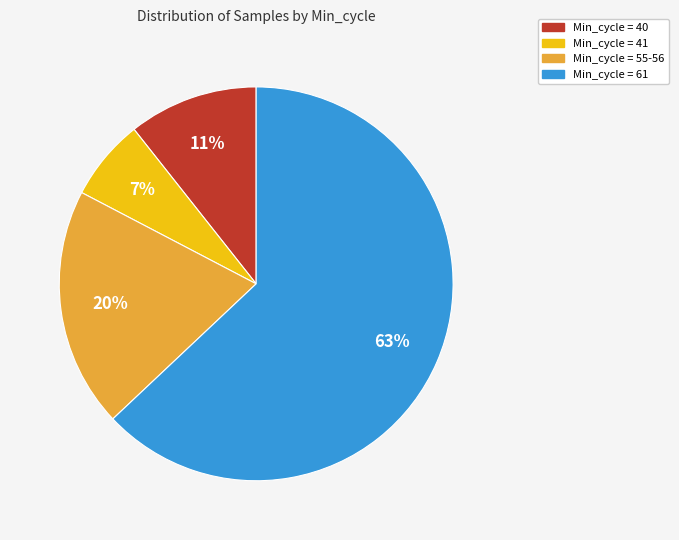

To the nearest percent, what is the average slice percentage?

25%